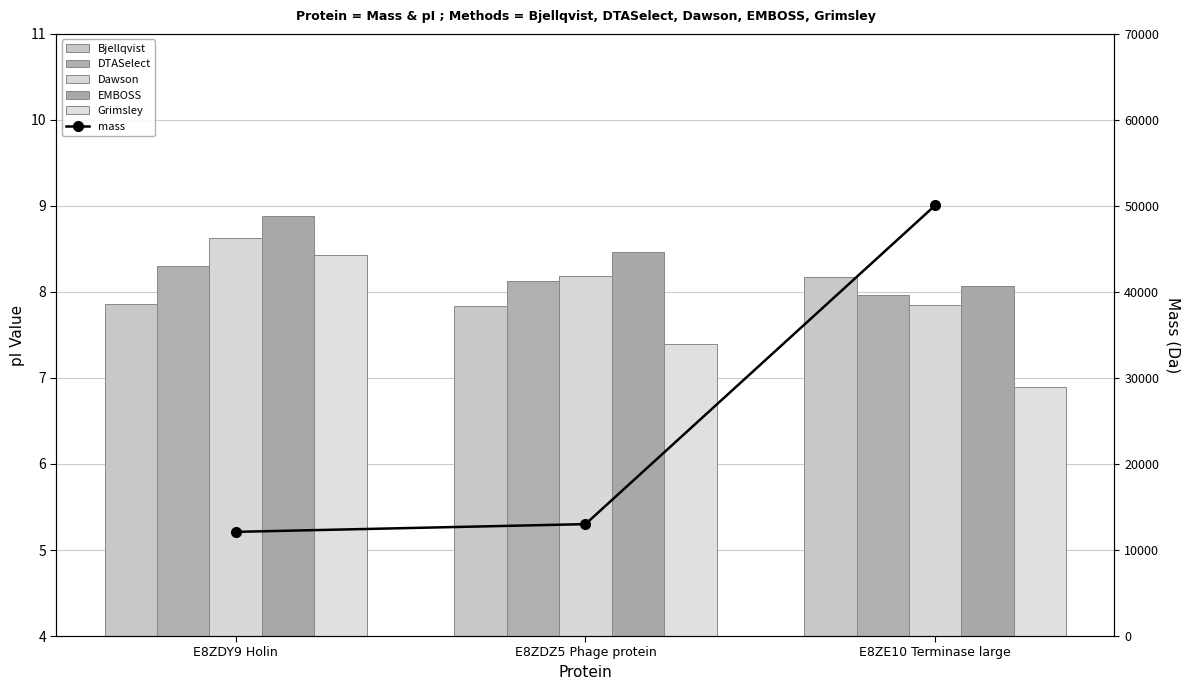

At which category does the chart reach its minimum across all series?

E8ZE10 Terminase large